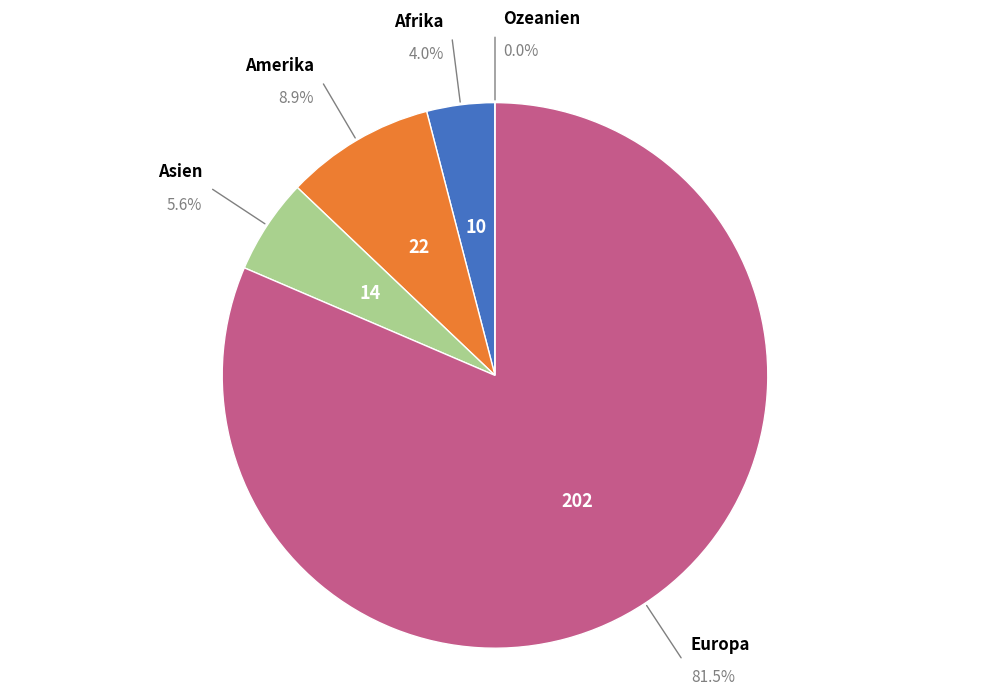

To the nearest percent, what percentage of the pie is Afrika?

4%